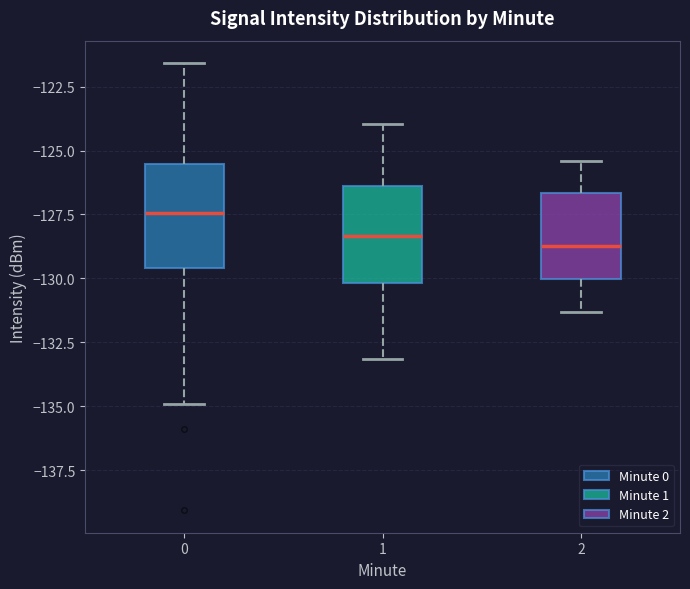

Where is the lower edge of the box at x = 2 on the y-axis? The values are not printed on the chart, so give them approximately, as read against the axis.

-130.0